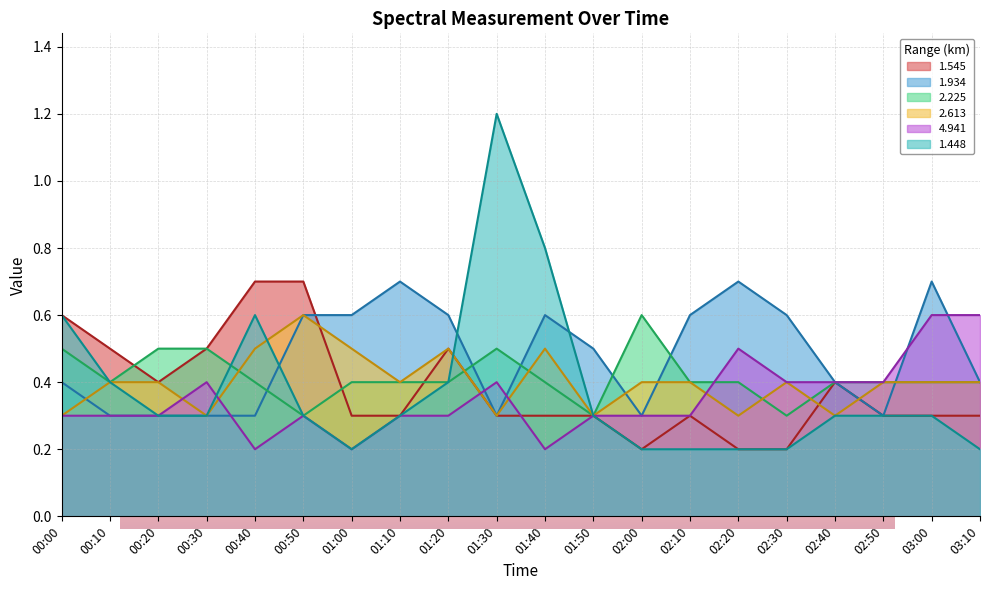

What position from the right is 01:10?

13